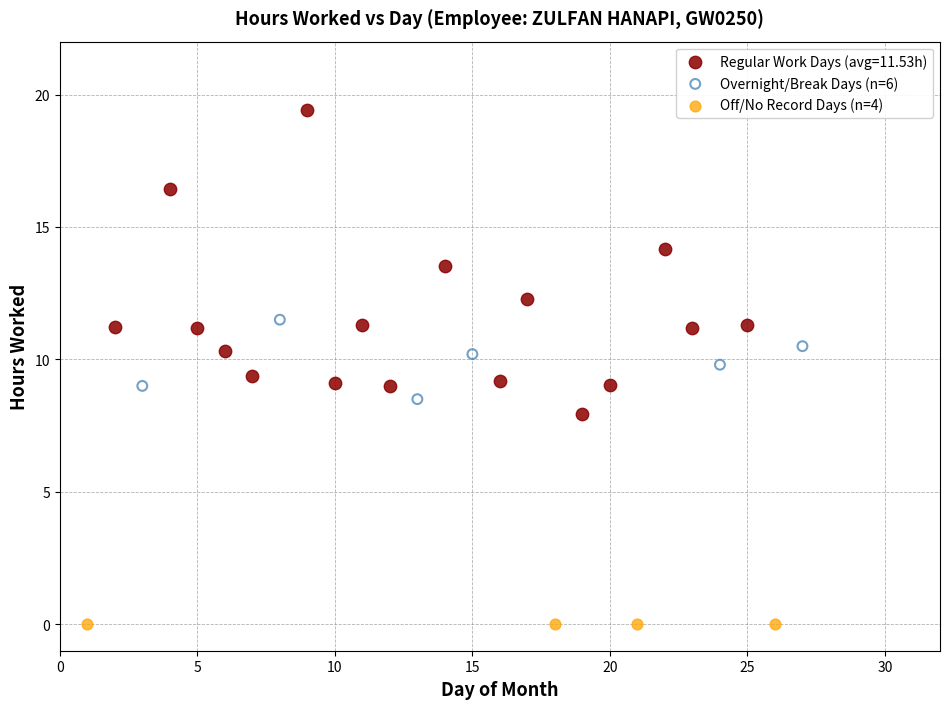

Which series contains the highest Y value?

Regular Work Days (avg=11.53h)